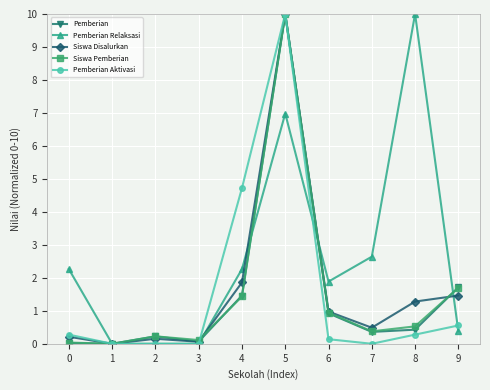

What is the value of the Pemberian Relaksasi point at the 9th from the left?

10.0